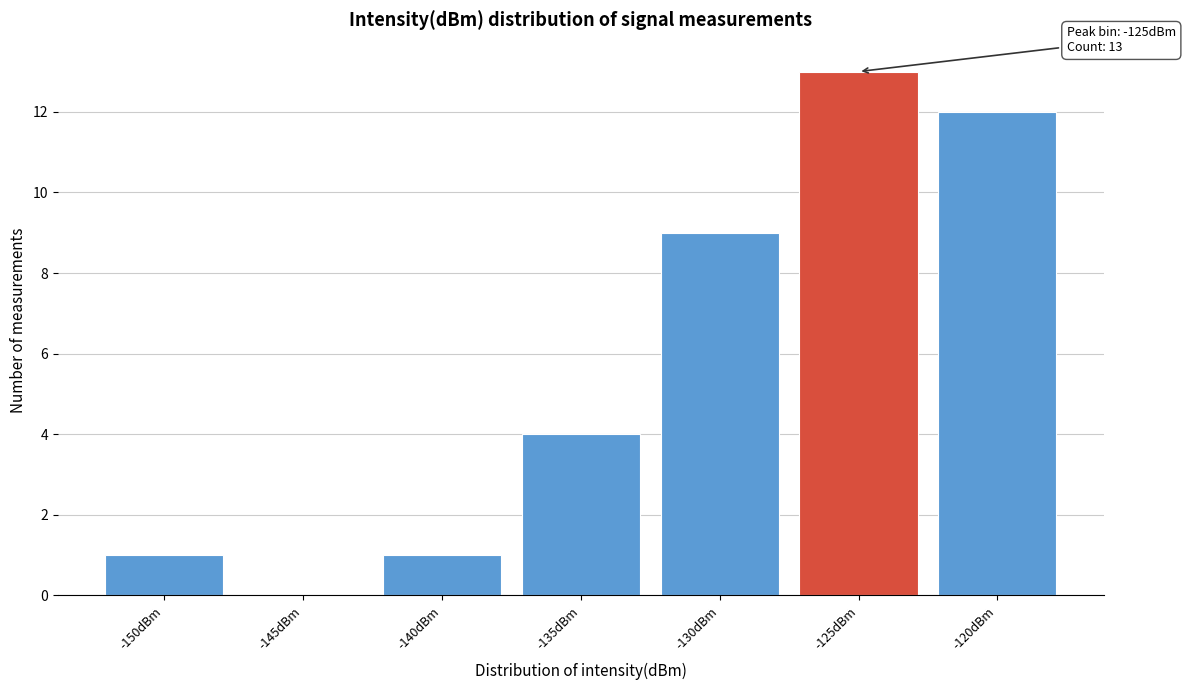

Reading left to right, extract all data points from this chart.

-150dBm=1	-145dBm=0	-140dBm=1	-135dBm=4	-130dBm=9	-125dBm=13	-120dBm=12